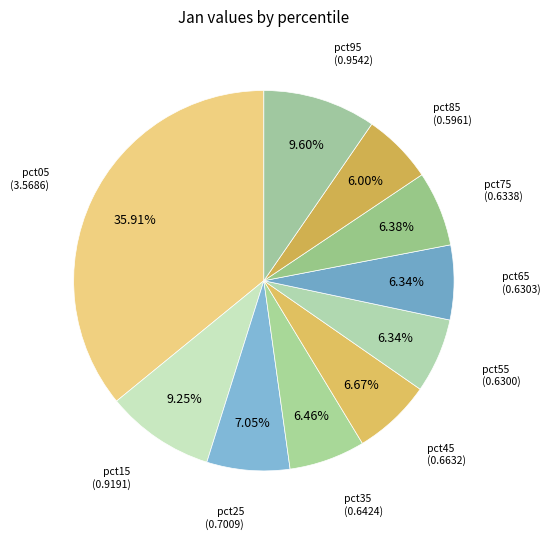

What percentage is the pct25 slice, to the nearest percent?

7%